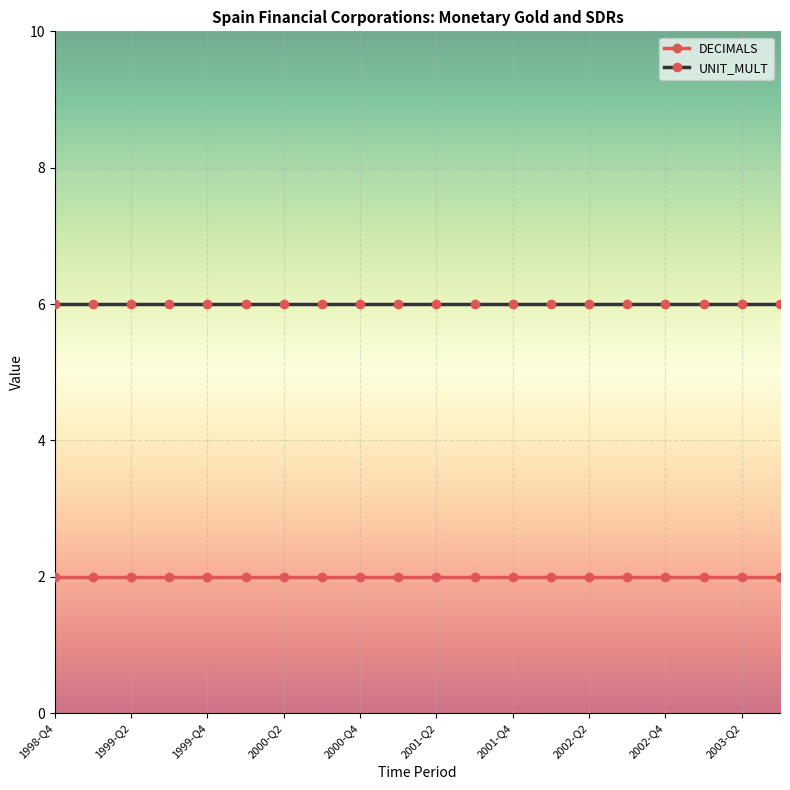

What is the highest value of the DECIMALS series?

2